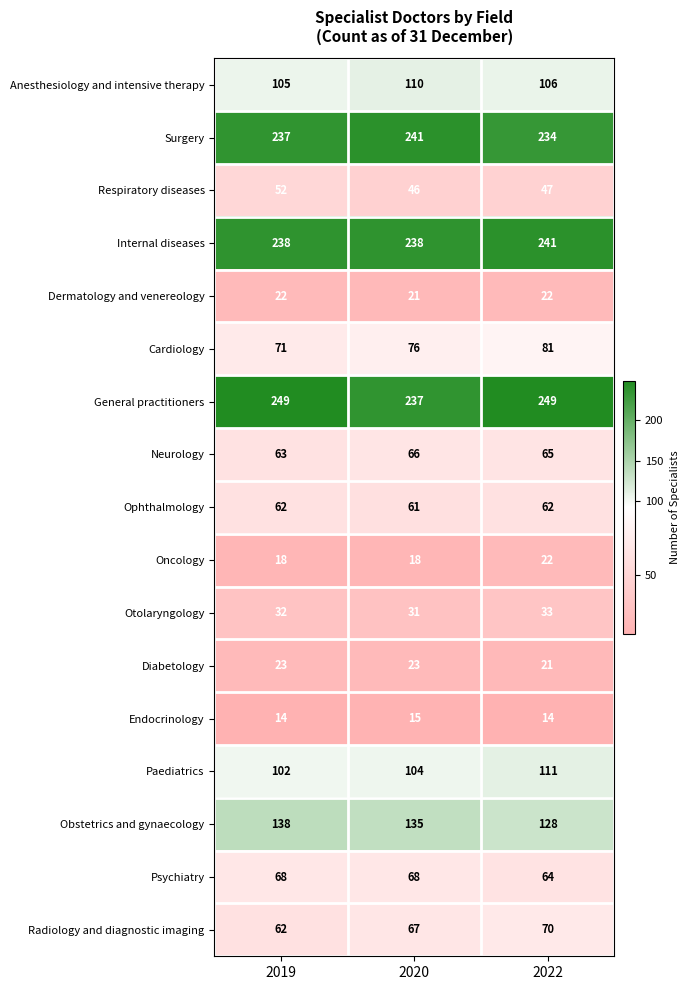

Which series has the largest range (max minus min)?

General practitioners